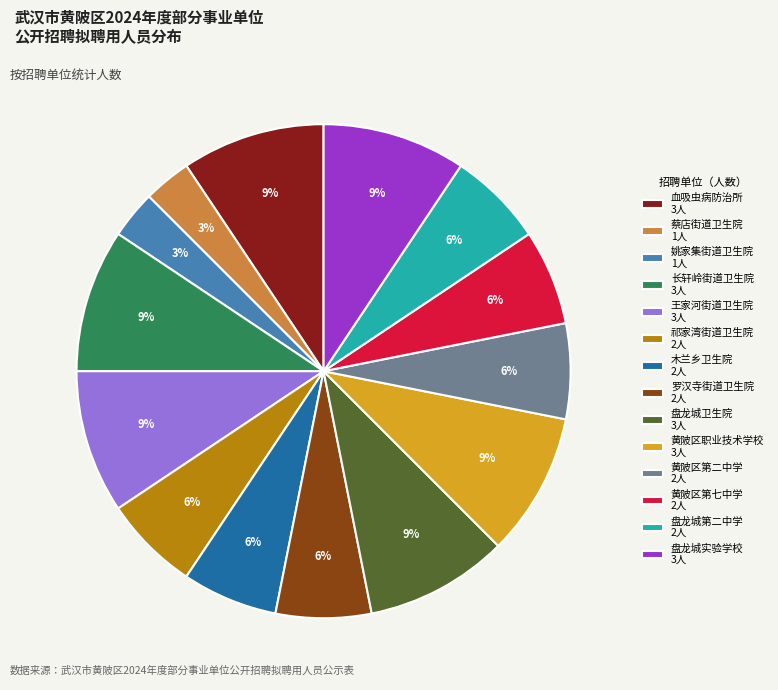

To the nearest percent, what percentage of the pie is 木兰乡卫生院 2人?

6%